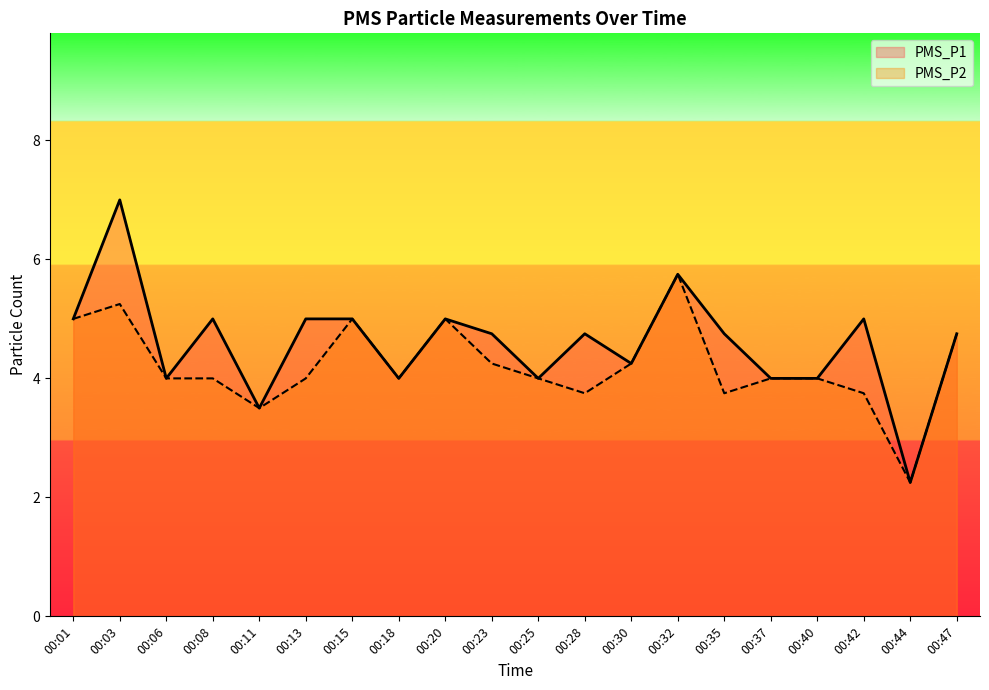

How many values in the PMS_P1 series exceed 4?

13